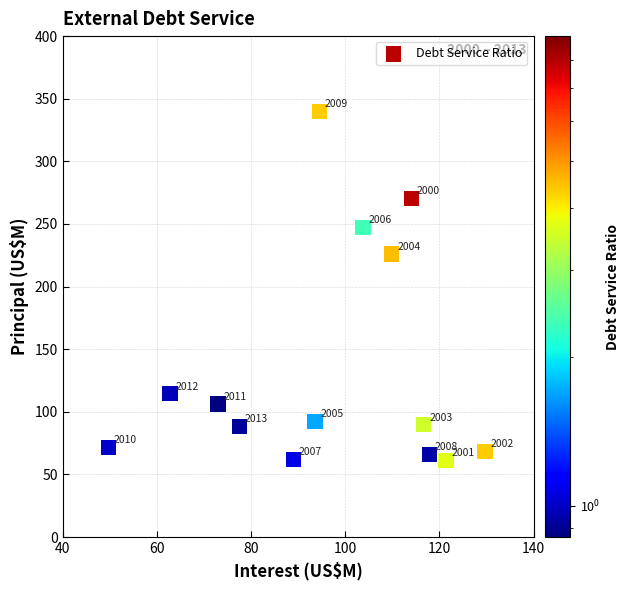

What Y value in the scatter plot is closest to 200?

226.1